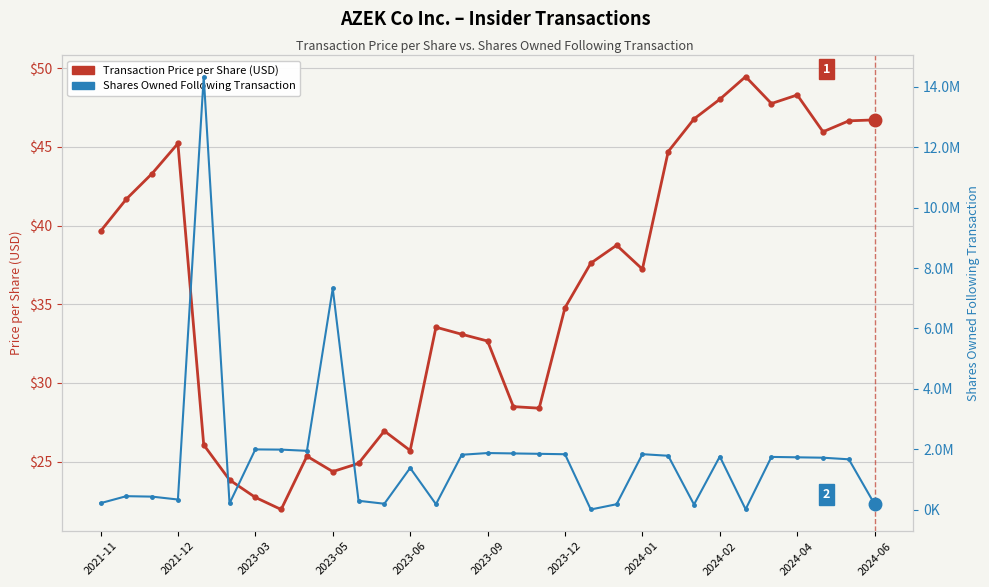

True or false: Transaction Price per Share (USD) and Shares Owned Following Transaction cross at least once.

False